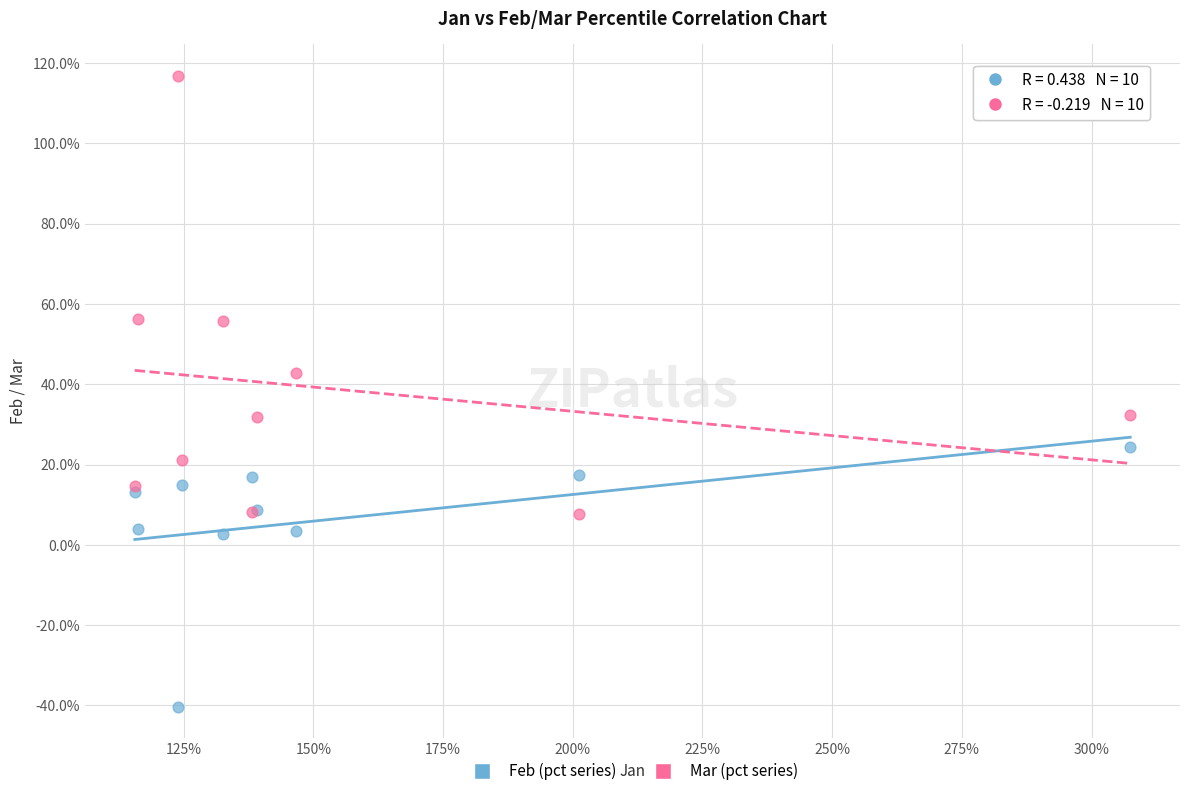

What are all the series names shown in the legend?

Feb (pct series), Mar (pct series)